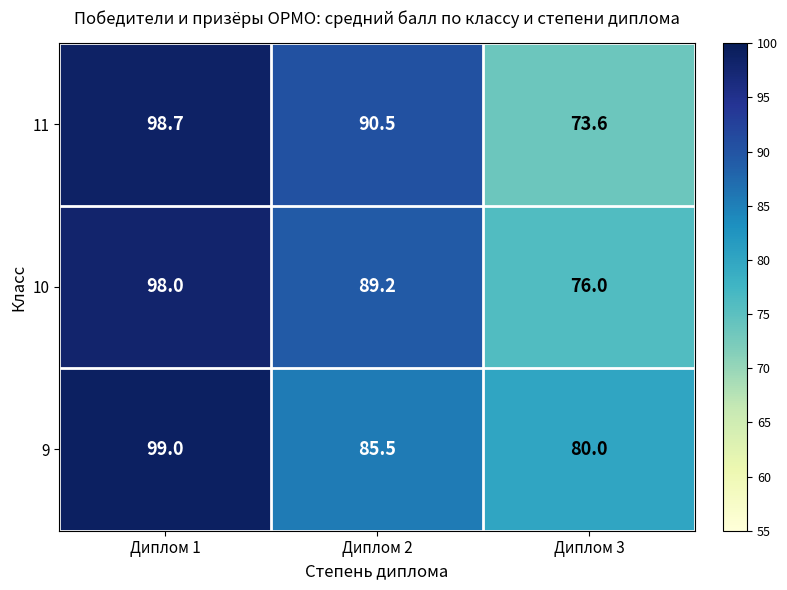

Is it true that 9 equals 117.4 at Диплом 2?

False